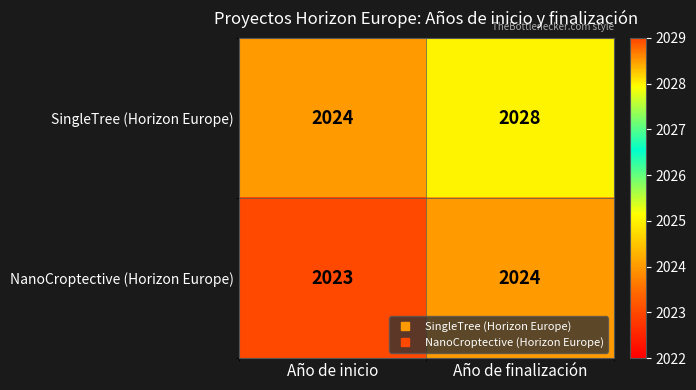

Which series changed the most between Año de inicio and Año de finalización?

SingleTree (Horizon Europe)